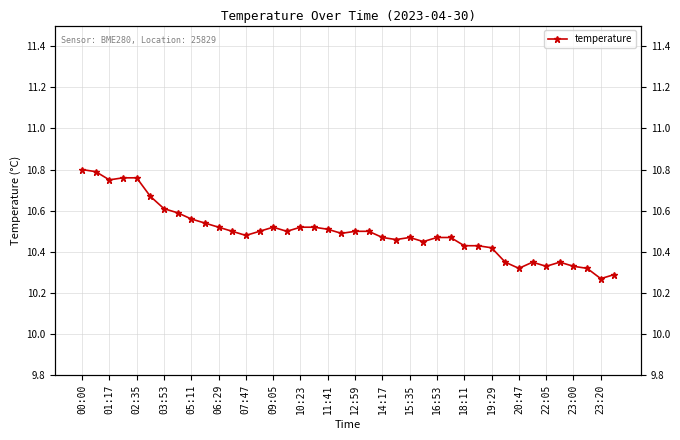

Reading left to right, transcribe all the data shown in this chart.

10.8	10.8	10.8	10.8	10.8	10.7	10.6	10.6	10.6	10.5	10.5	10.5	10.5	10.5	10.5	10.5	10.5	10.5	10.5	10.5	10.5	10.5	10.5	10.5	10.5	10.4	10.5	10.5	10.4	10.4	10.4	10.3	10.3	10.3	10.3	10.3	10.3	10.3	10.3	10.3